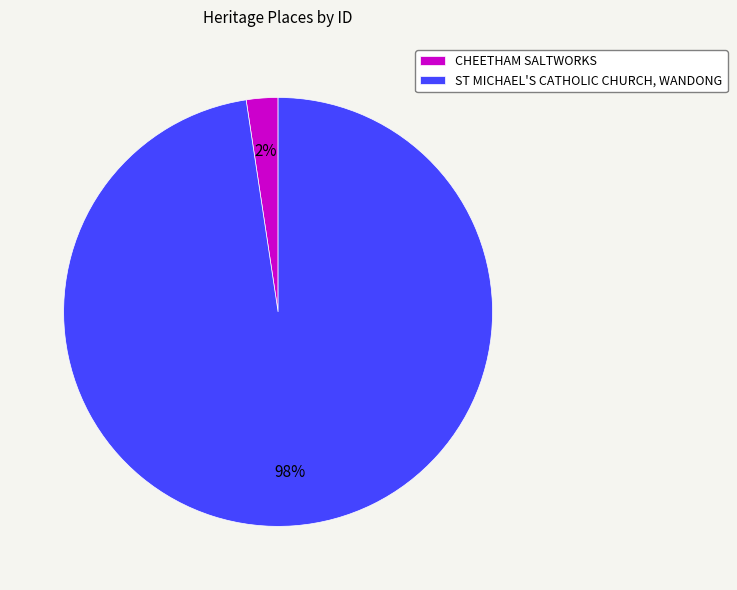

Do CHEETHAM SALTWORKS and ST MICHAEL'S CATHOLIC CHURCH, WANDONG together represent more than half of the pie?

Yes